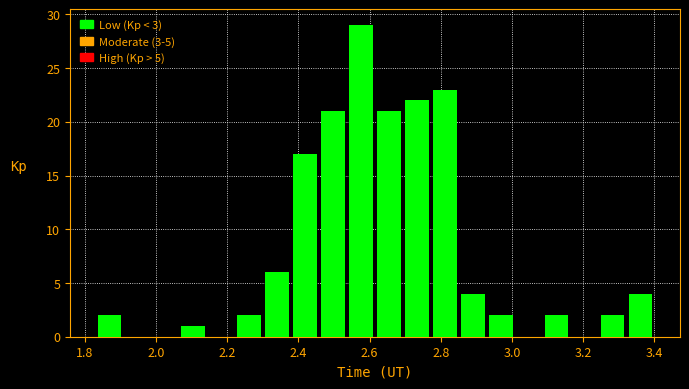

Read against the x-axis, roughly where is the centre of the tallest bar?

2.58